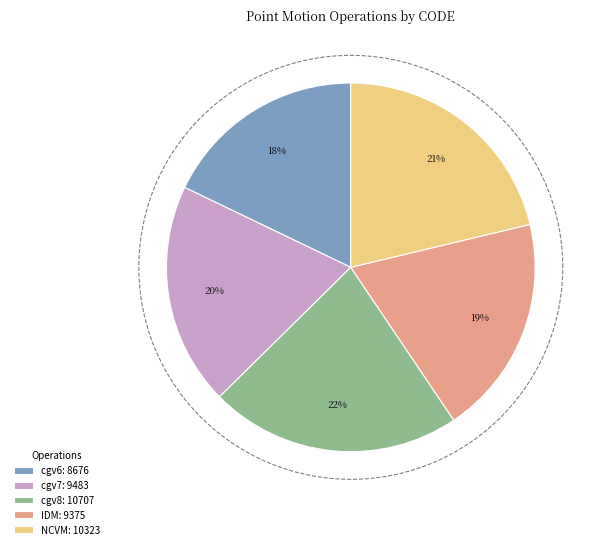

To the nearest percent, what percentage of the pie is Canada velocity grid v7?

20%